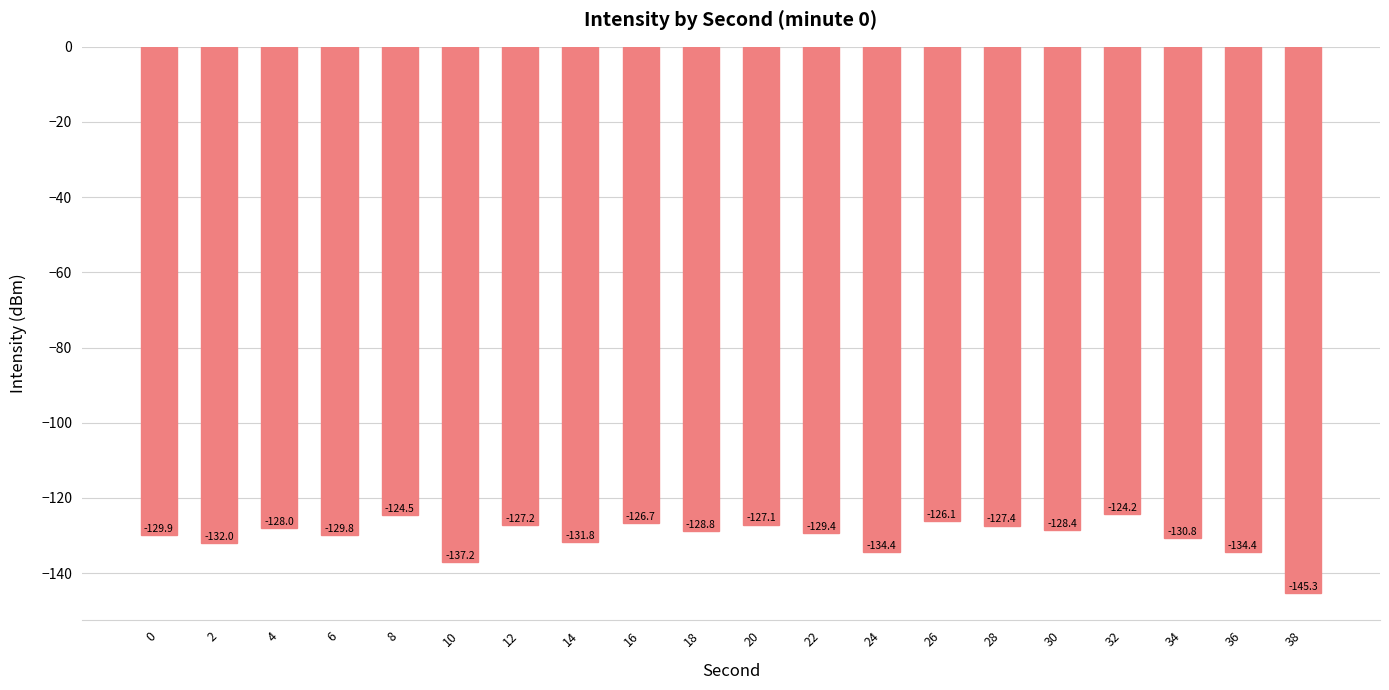

What is the change in value from 0 to 30?

+1.5